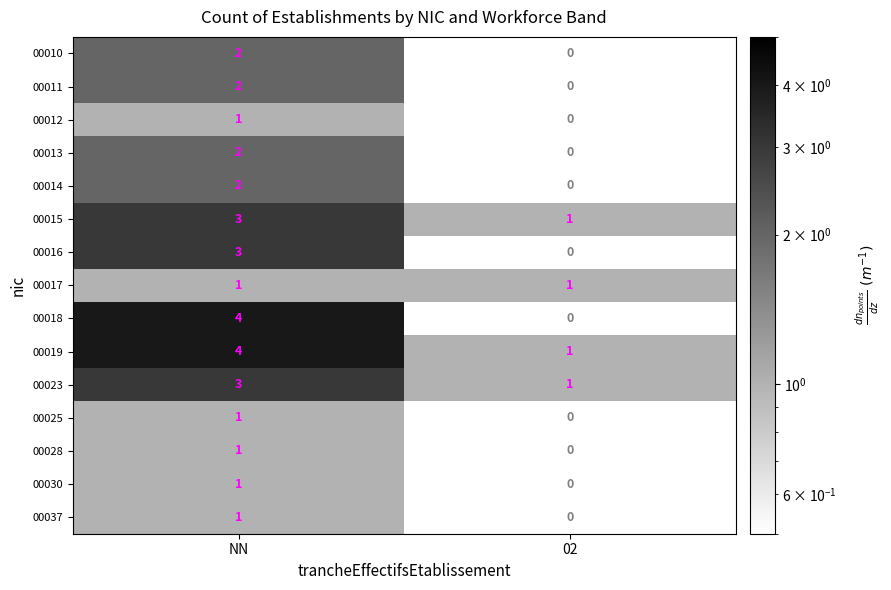

What is the difference between the highest and lowest values at NN?

3